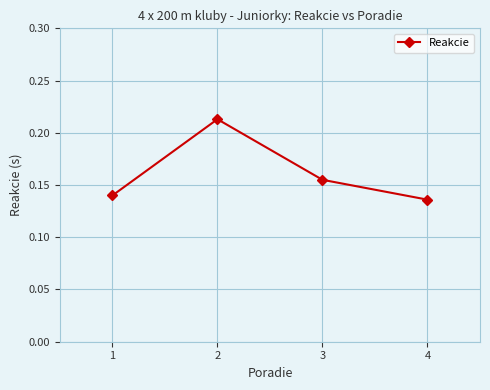

The value at 2 is 0.3. True or false?

False